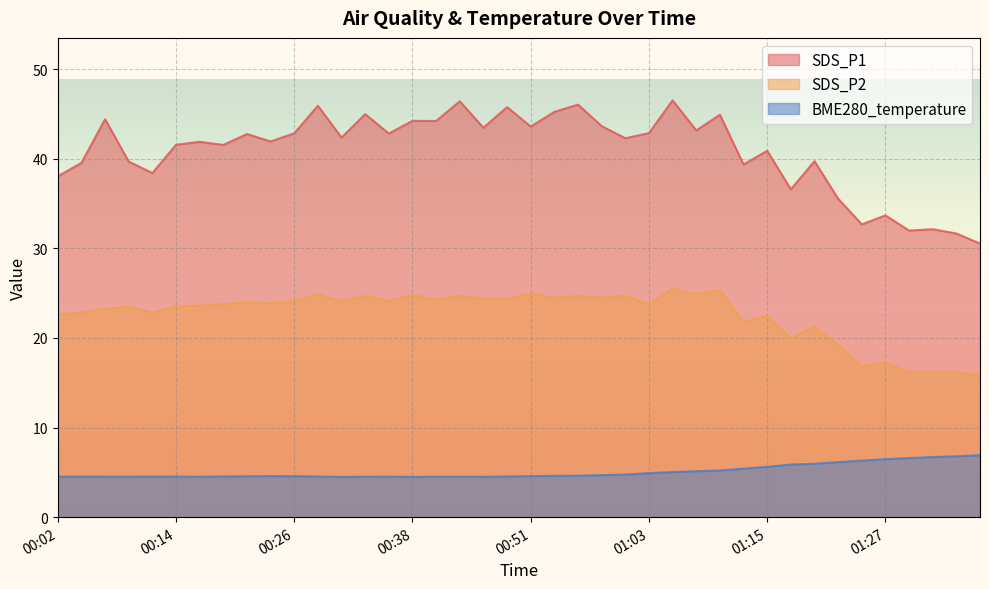

The value of SDS_P1 at 01:20 is 17.0. True or false?

False